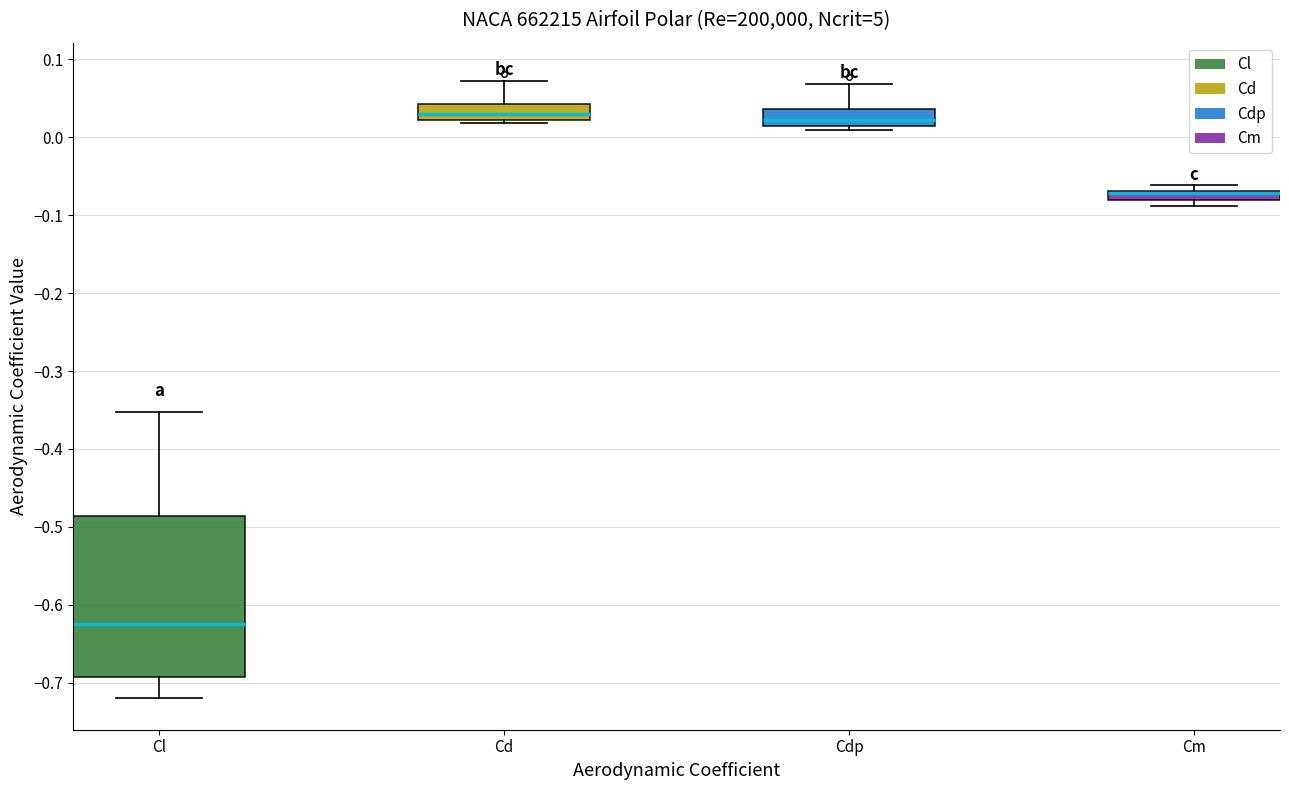

Where does the upper whisker of the box for Cl end on the y-axis? The values are not printed on the chart, so give them approximately, as read against the axis.

-0.35